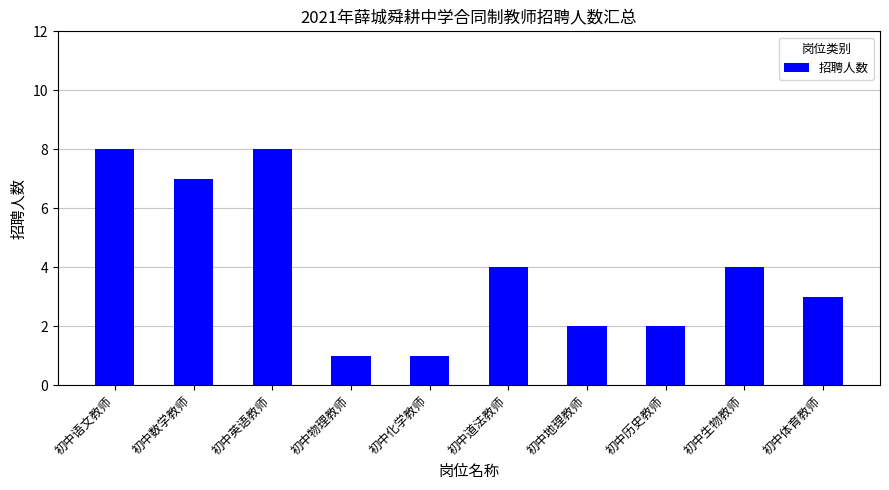

Between 初中生物教师 and 初中语文教师, which is larger?

初中语文教师